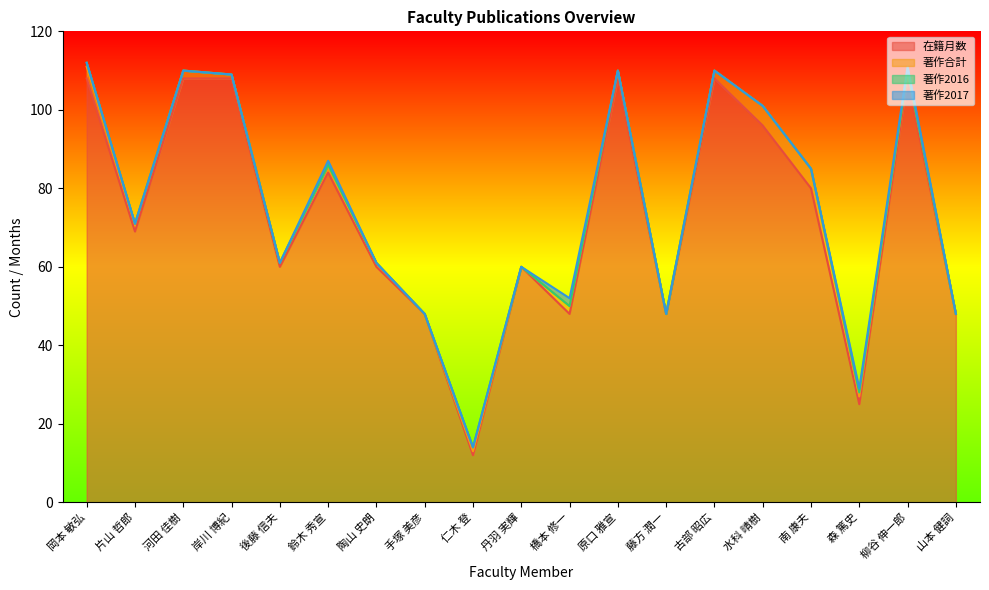

How many lines are shown in the chart?

4